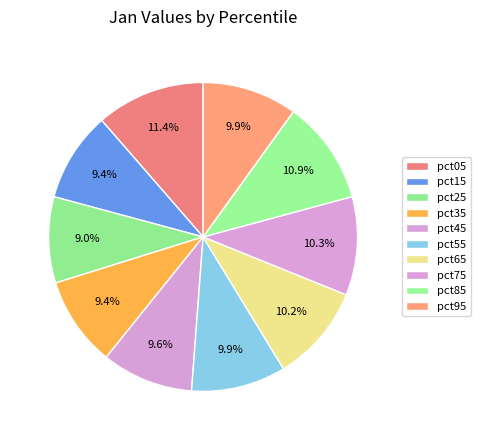

How many slices are in this pie chart?

10